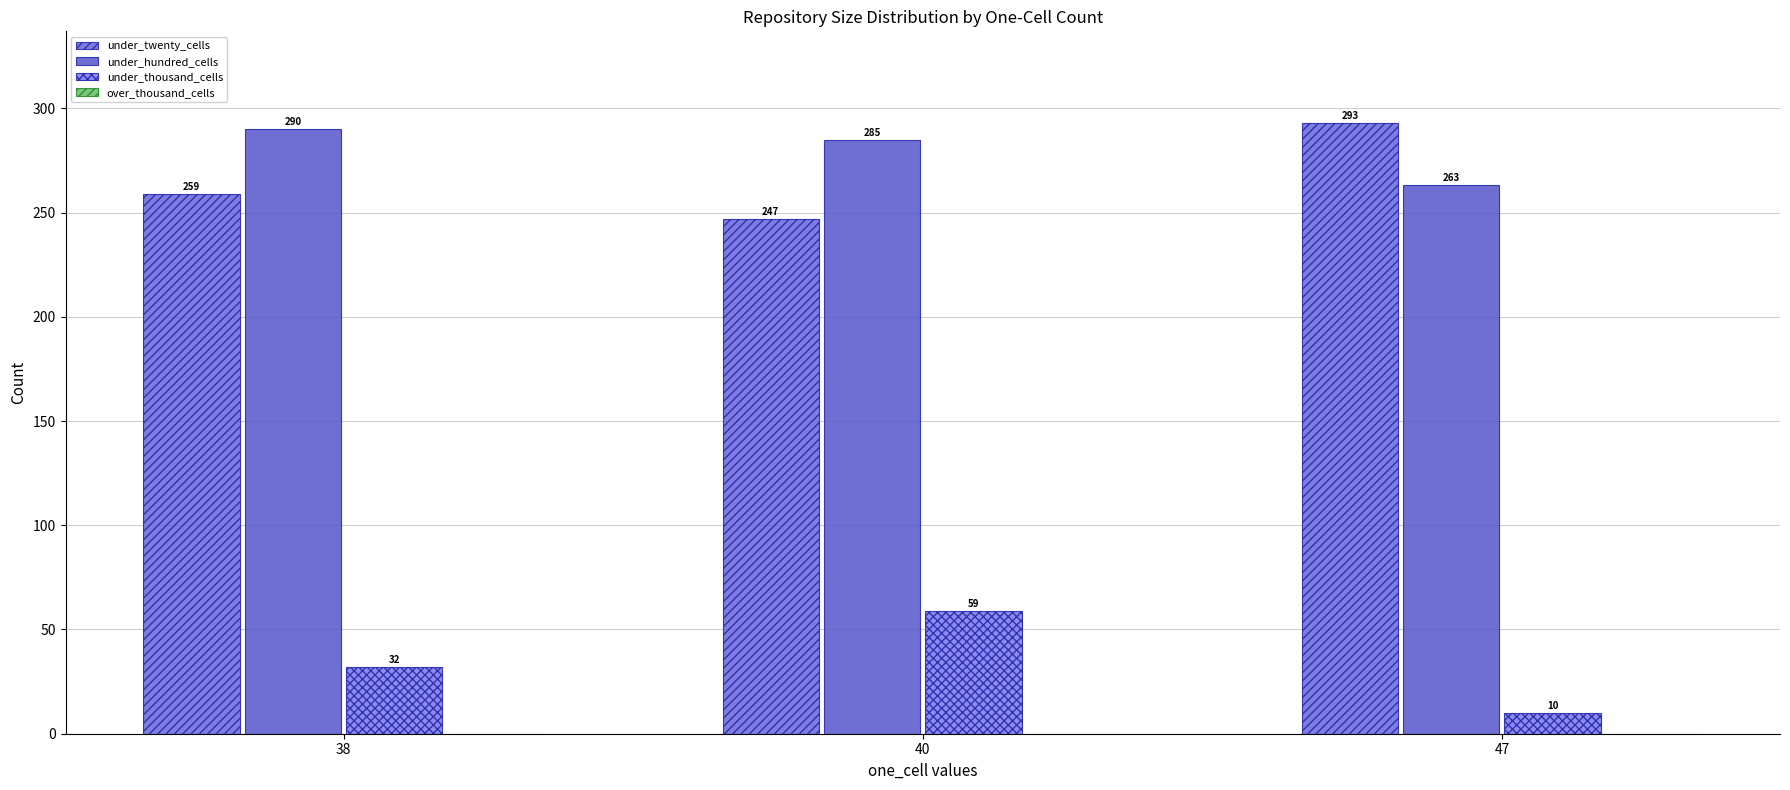

How many bars are there in total?

9